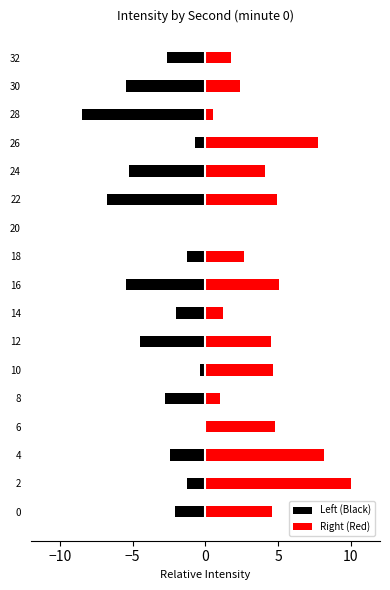

What is the value of the Left (Black) bar at the 1st from the left?

-2.1